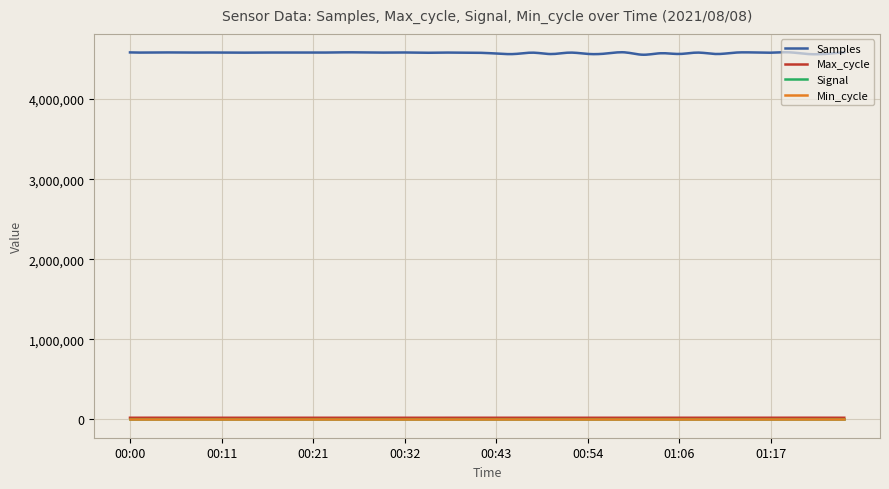

True or false: Signal and Samples cross at least once.

False